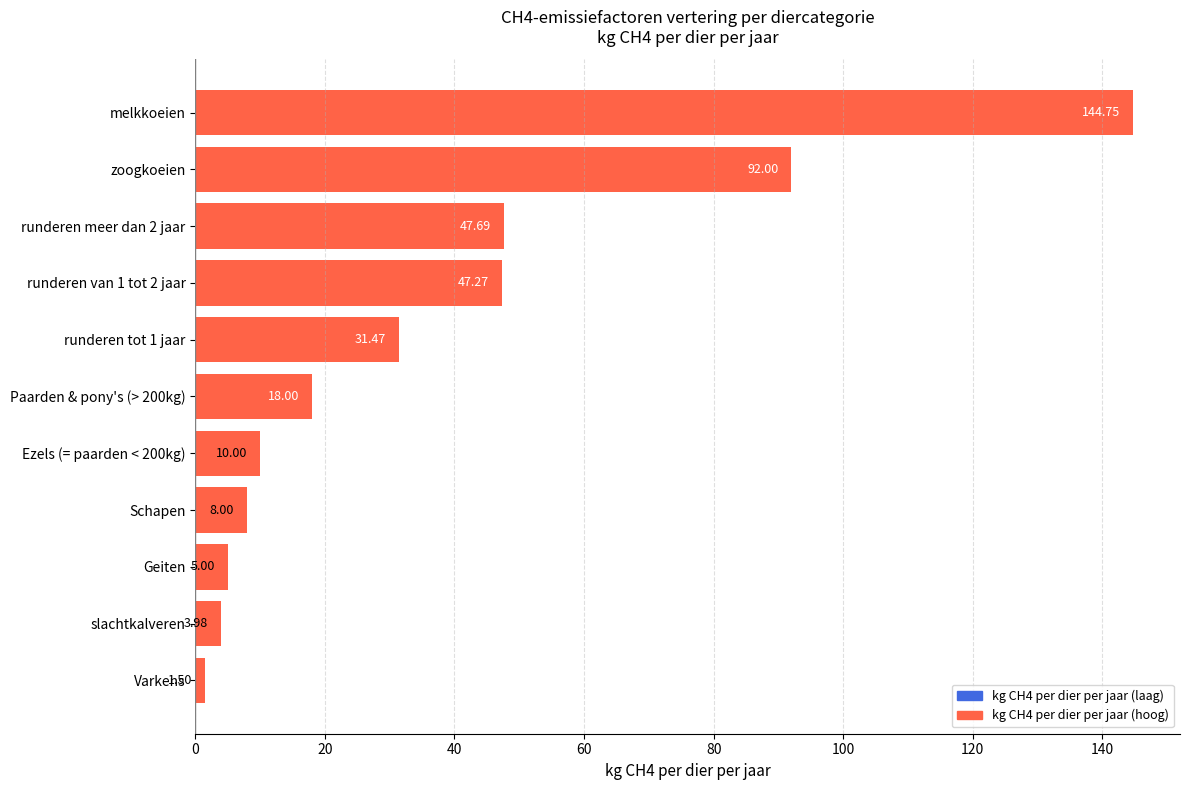

Count the number of categories in the chart.

11